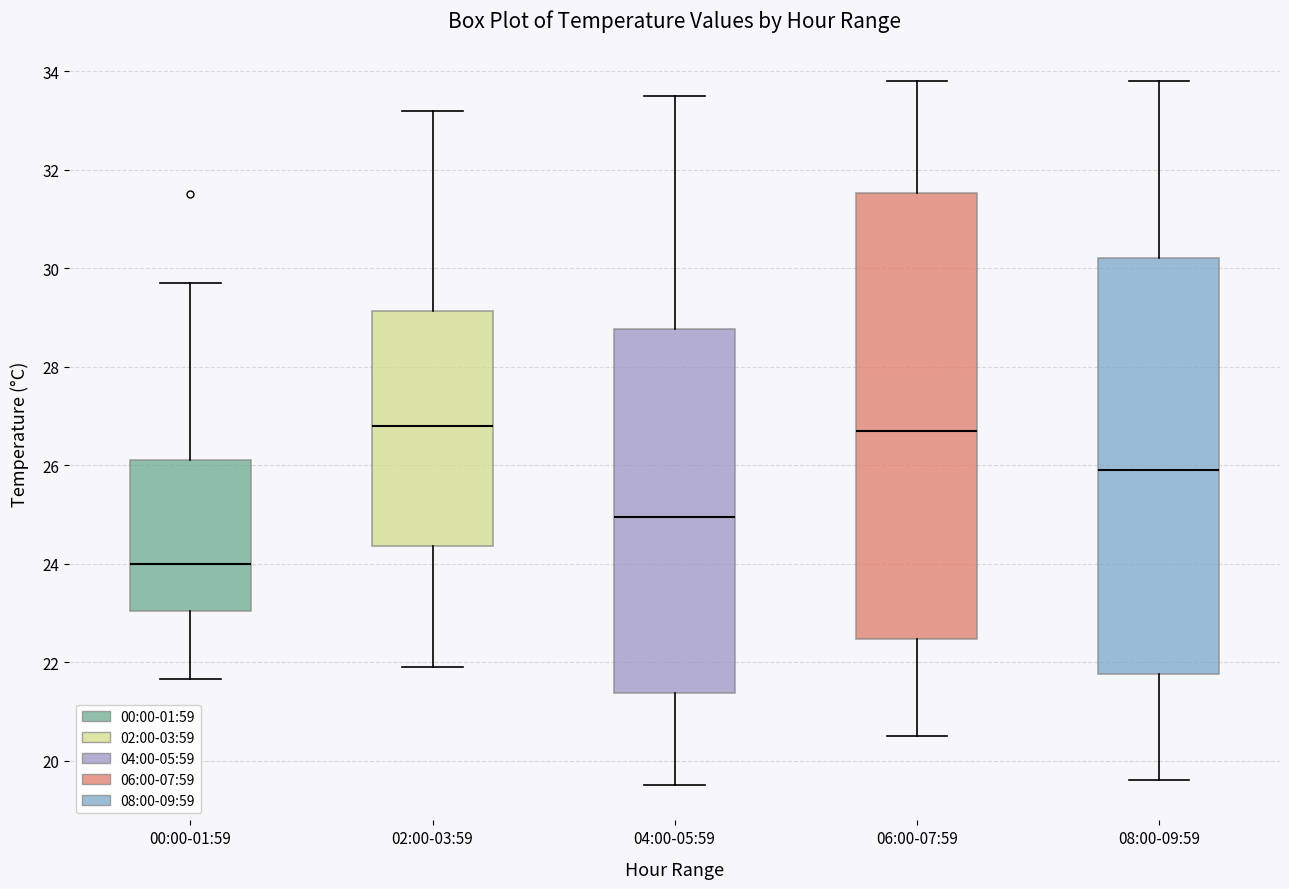

Where does the upper whisker of the box for 06:00-07:59 end on the y-axis? The values are not printed on the chart, so give them approximately, as read against the axis.

33.8